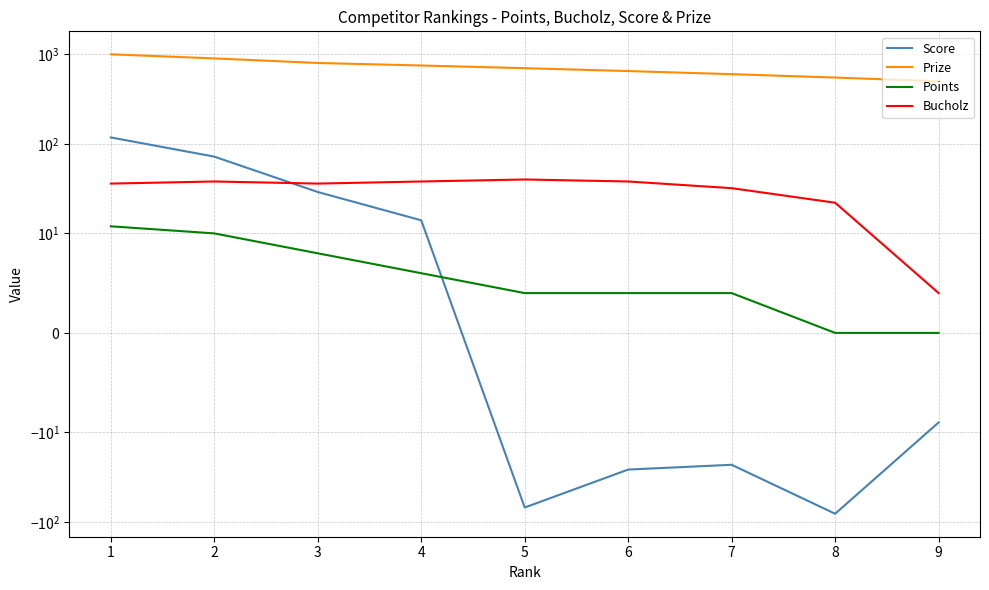

True or false: Points has a value of -6 at 9.

False